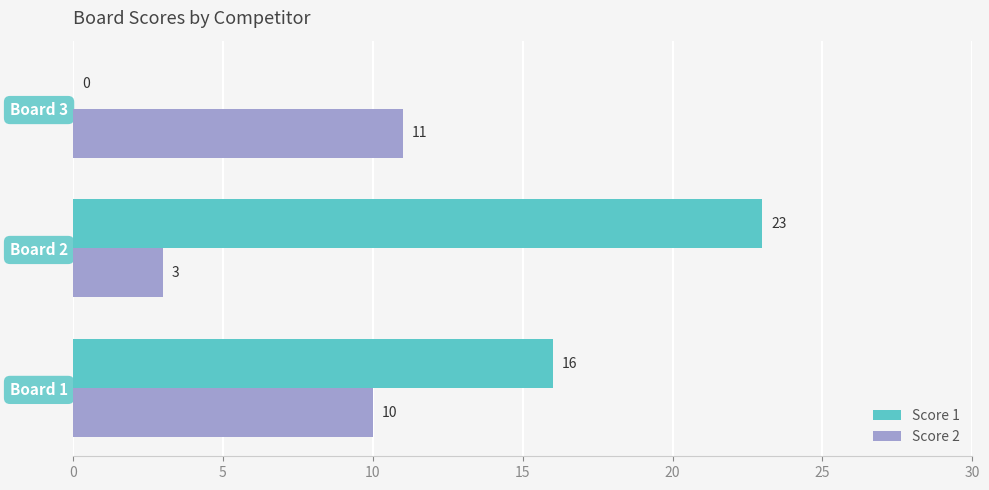

What is the sum of all Score 1 values?

39